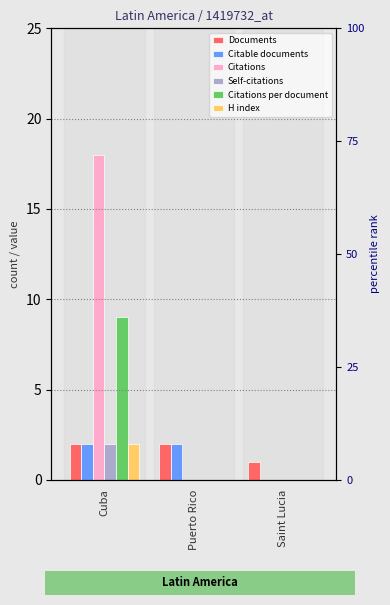

Reading left to right, what are all the values shown in this chart?

Documents: Cuba=2	Puerto Rico=2	Saint Lucia=1
Citable documents: Cuba=2	Puerto Rico=2	Saint Lucia=0
Citations: Cuba=18	Puerto Rico=0	Saint Lucia=0
Self-citations: Cuba=2	Puerto Rico=0	Saint Lucia=0
Citations per document: Cuba=9	Puerto Rico=0	Saint Lucia=0
H index: Cuba=2	Puerto Rico=0	Saint Lucia=0